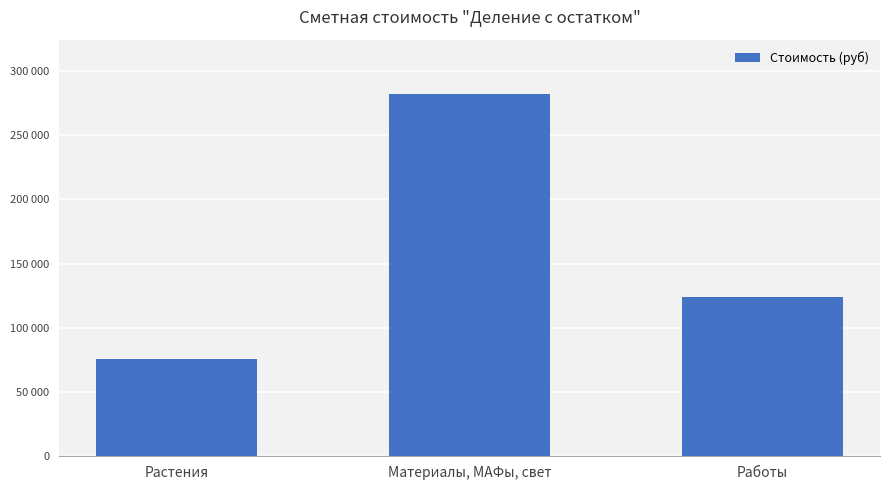

Which has a higher value, Материалы, МАФы, свет or Работы?

Материалы, МАФы, свет